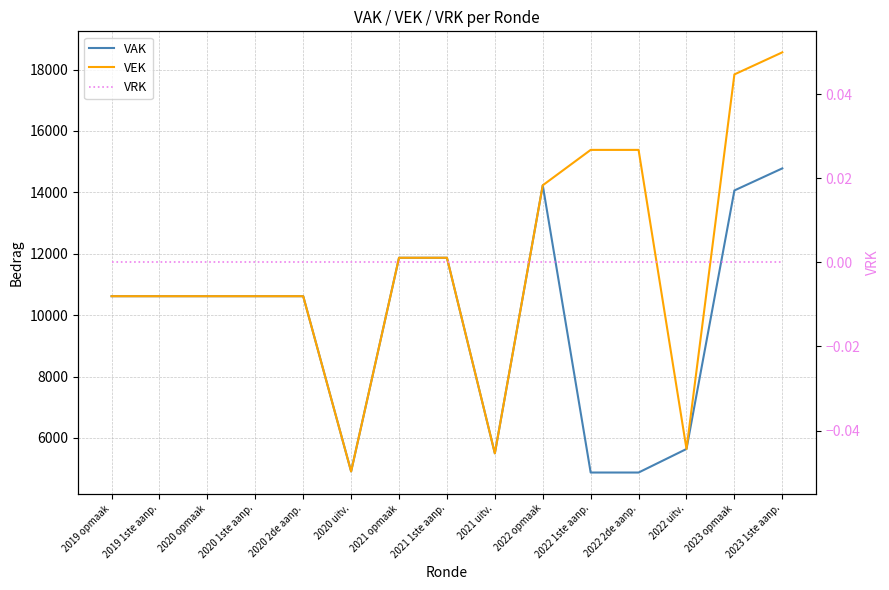

How many interior local peaks does the VAK series have?

1